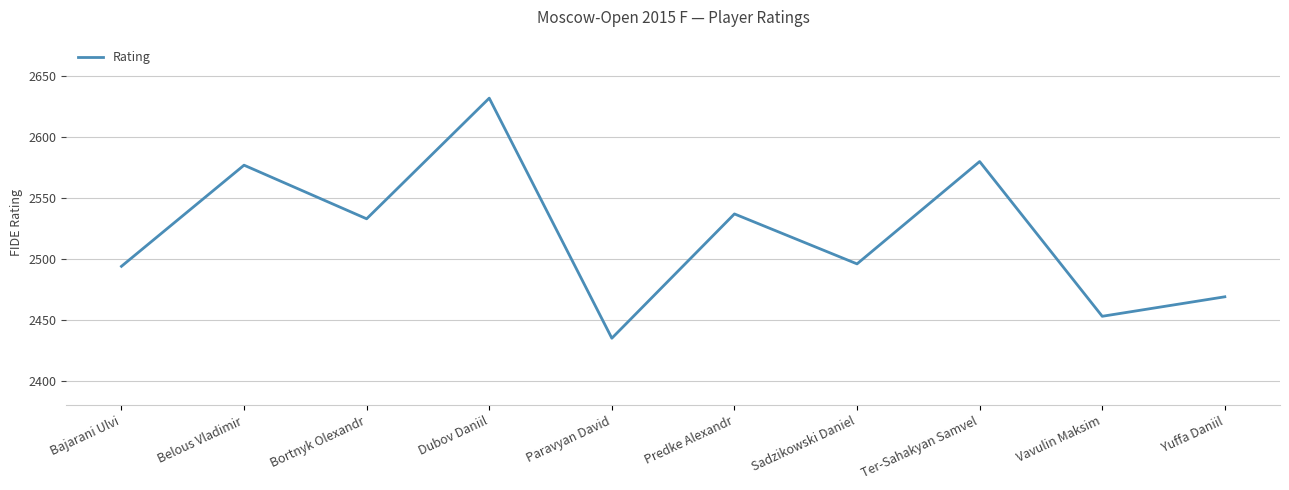

True or false: the data shows 2580 at Ter-Sahakyan Samvel.

True